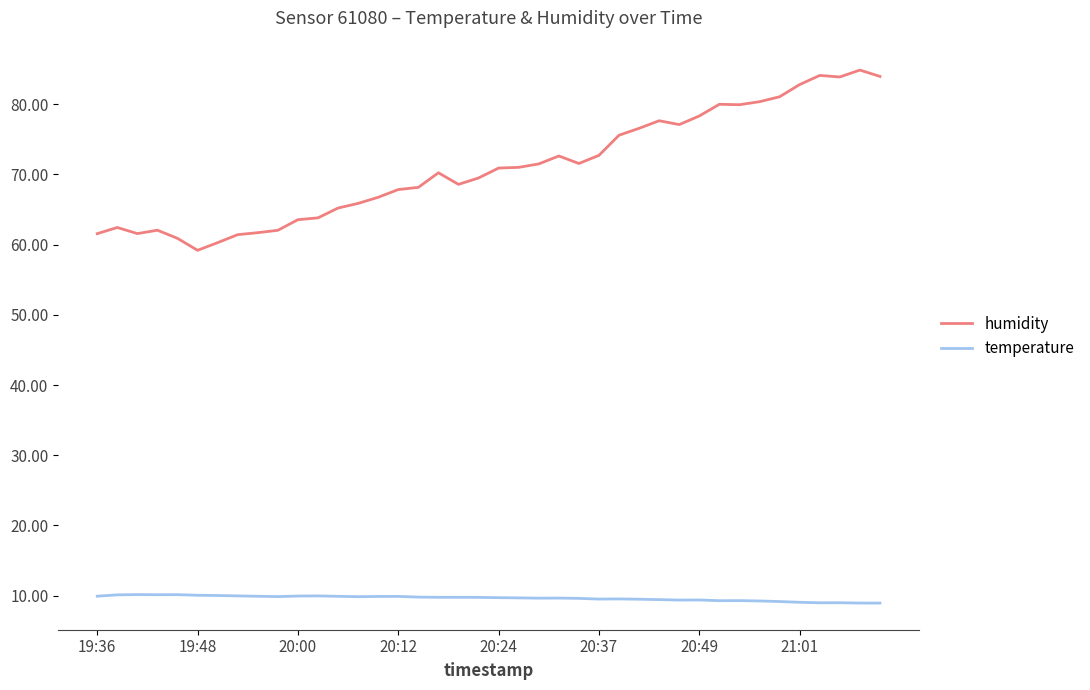

Rank the series by their average value, from lowest to highest.

temperature, humidity